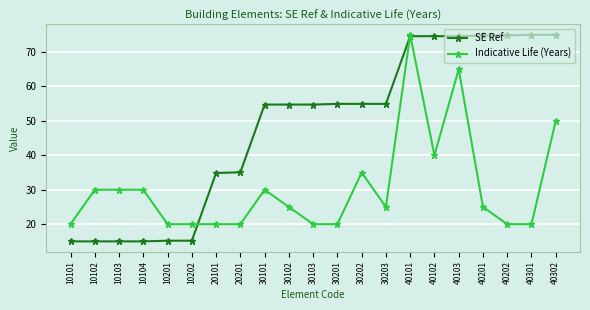

What is the average value of the SE Ref series?

48.2